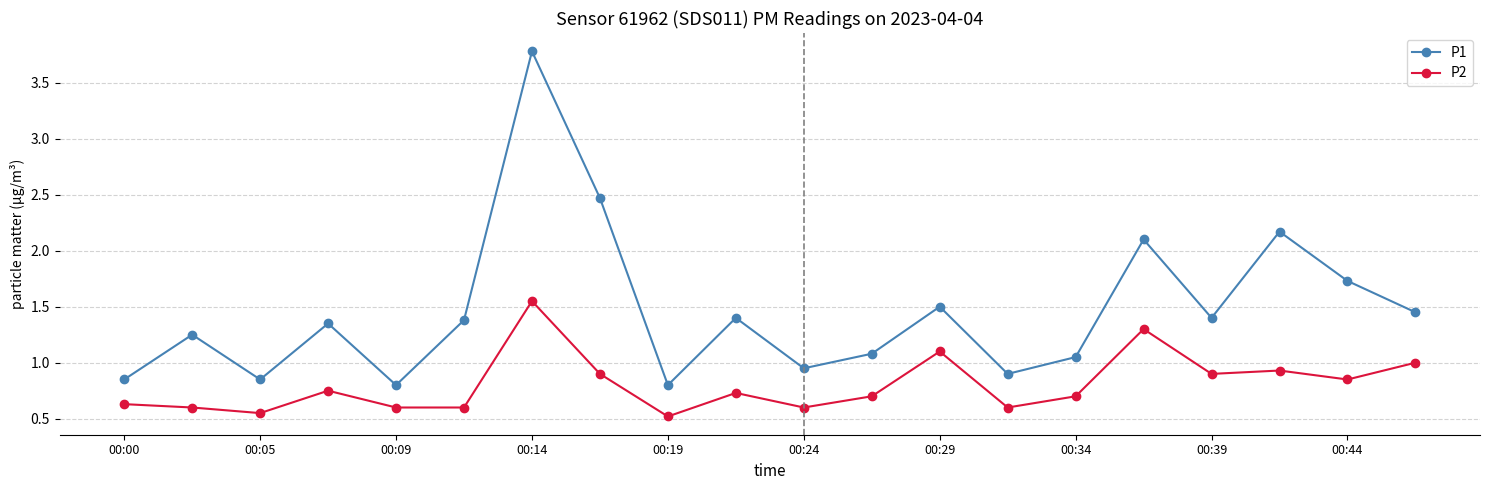

Which series has the largest total across all categories?

P1